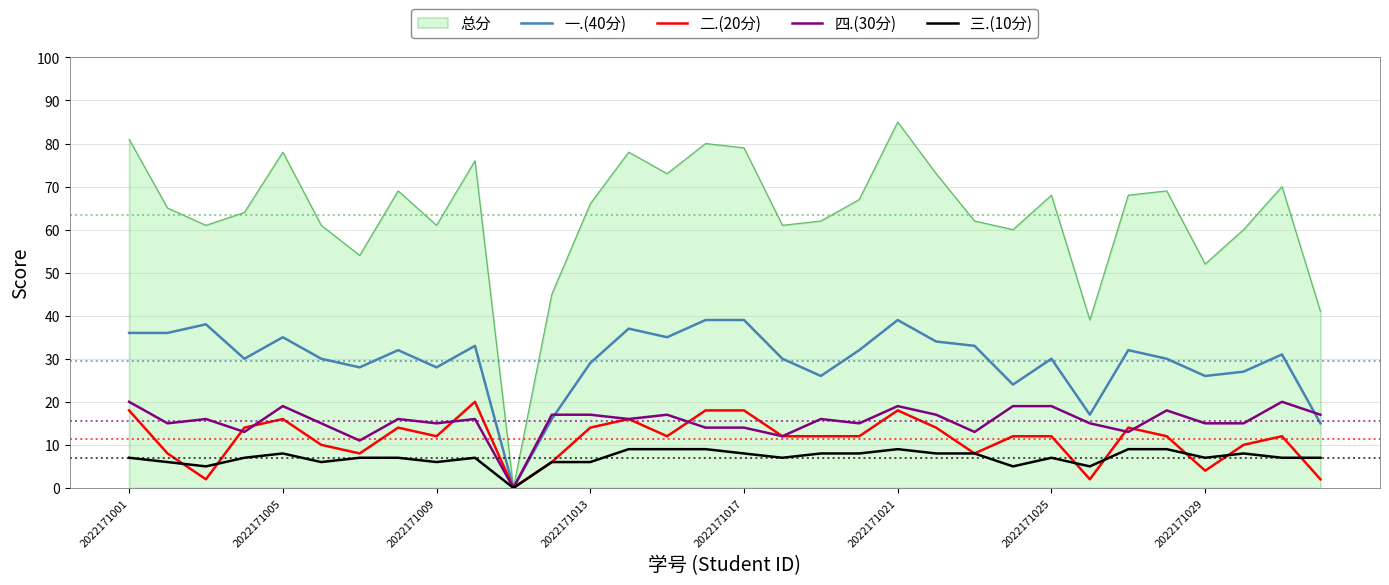

Which series has the largest total across all categories?

总分